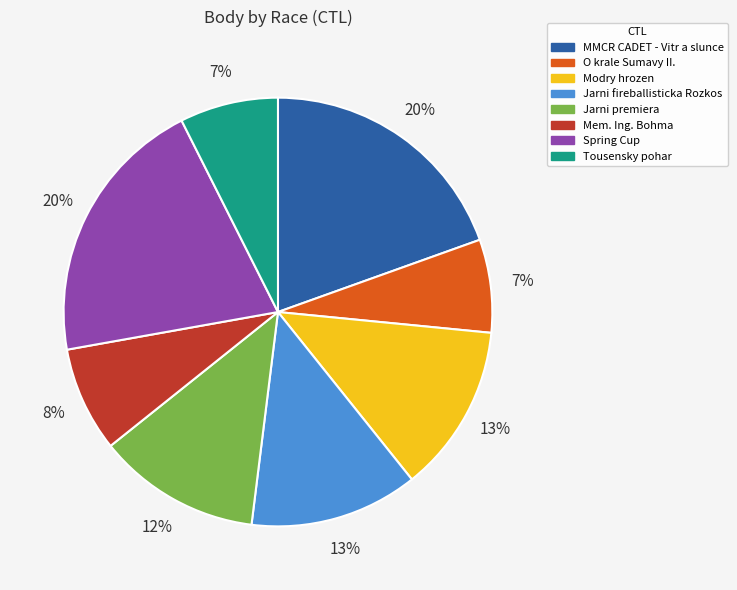

Does Mem. Ing. Bohma account for over 50% of the chart?

No